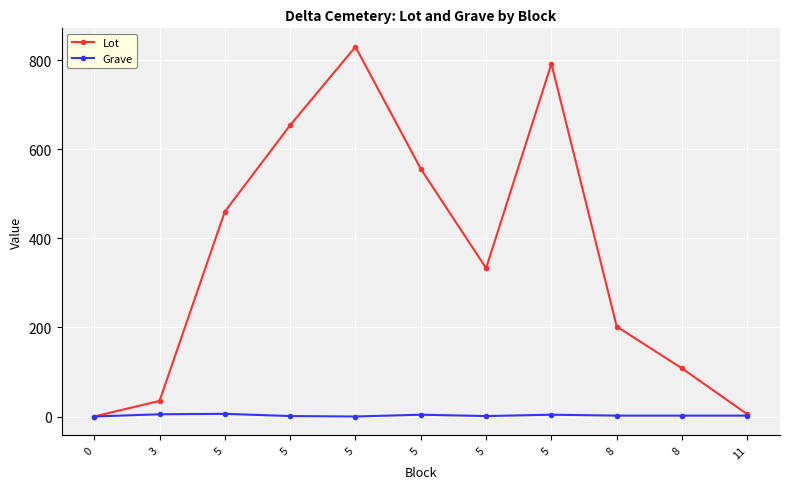

How many values in the Lot series are below 333?

5